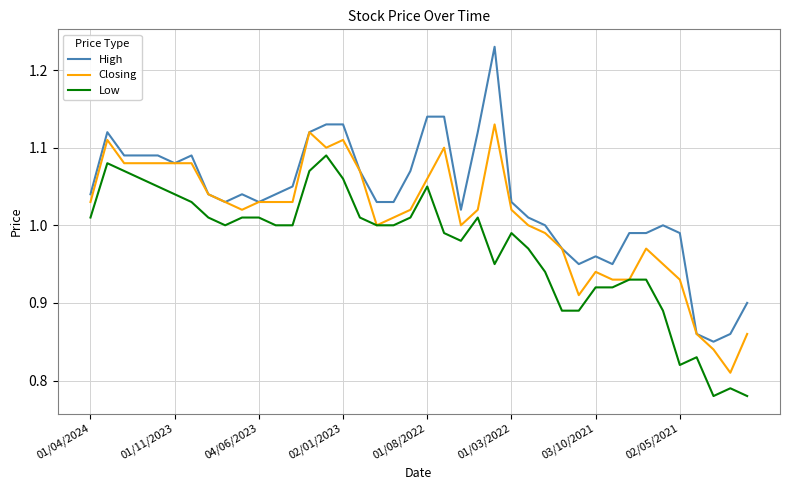

Which series has the largest range (max minus min)?

High